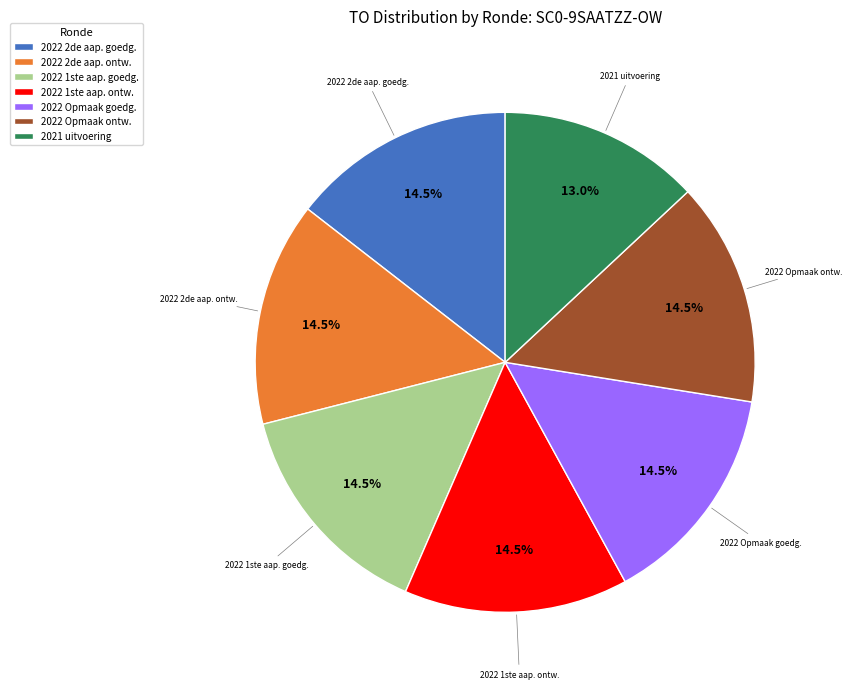

To the nearest percent, what is the average slice percentage?

14%